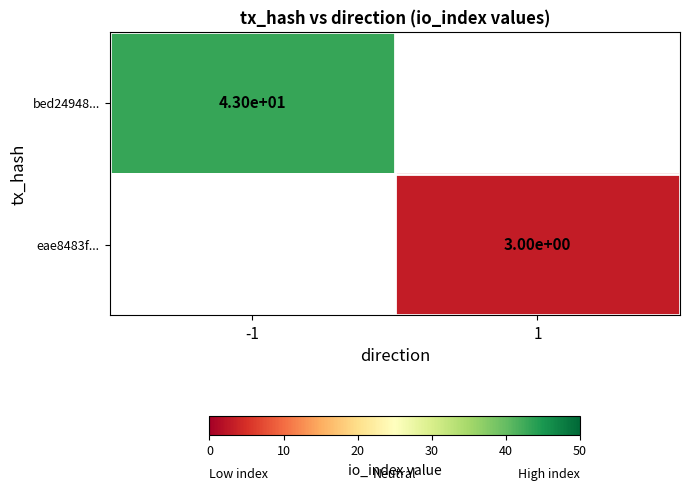

At how many categories does at least one series exceed 16?

1